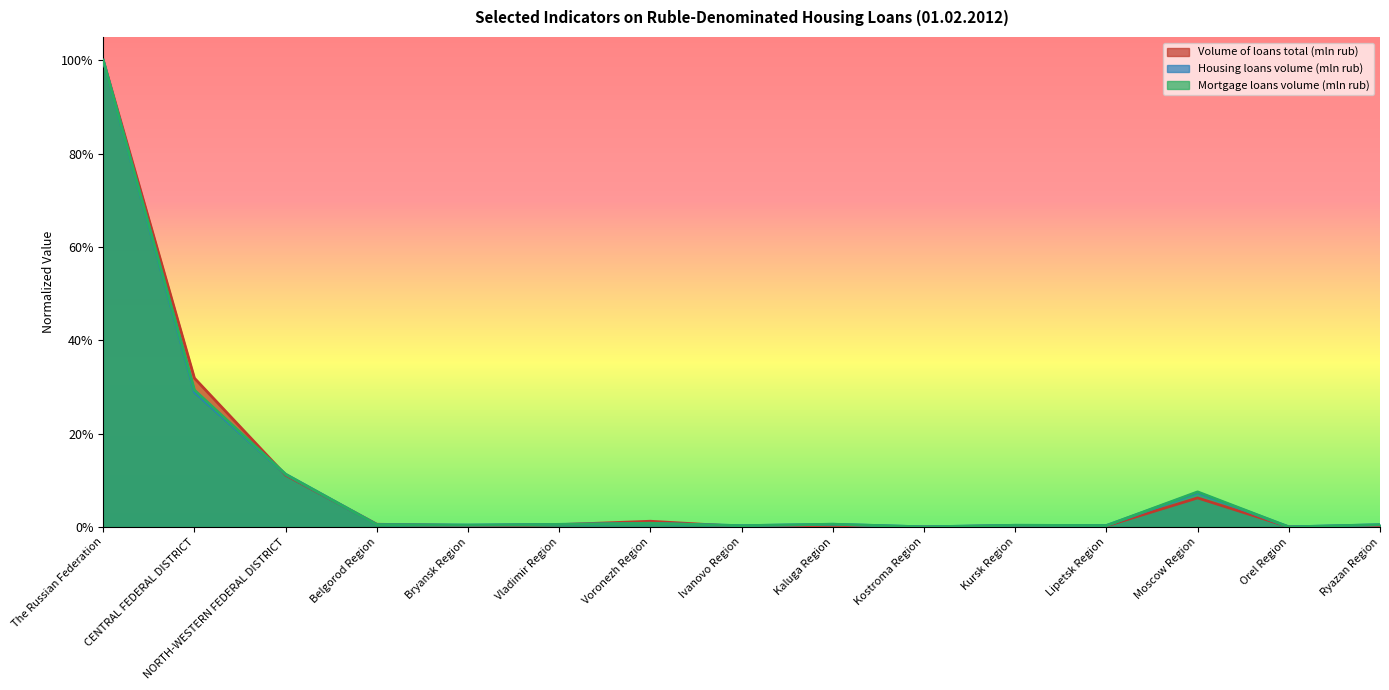

What is the sum of all Mortgage loans volume (mln rub) values?

1.5